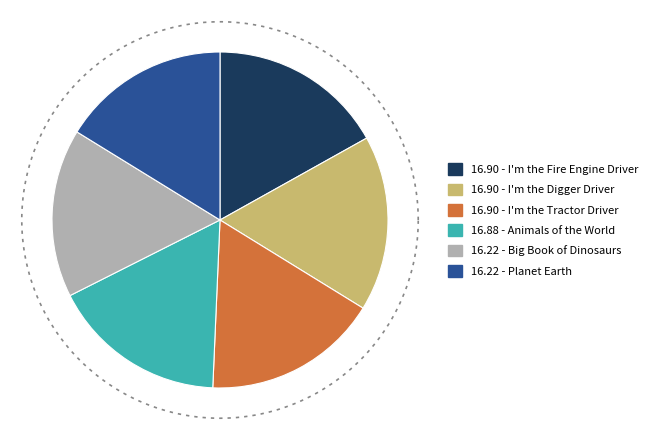

To the nearest percent, what is the average slice percentage?

17%